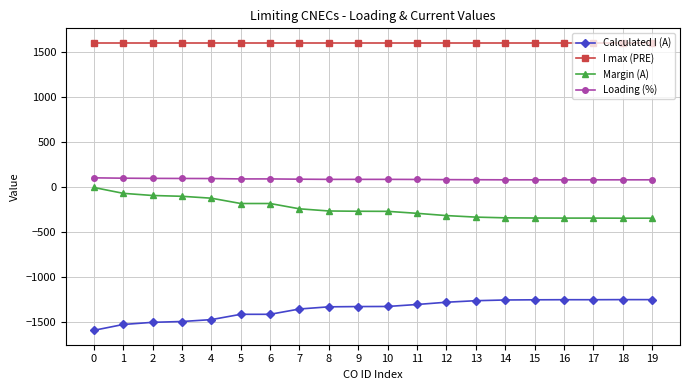

What is the sum of the Calculated I (A) values at 16 and 1?

-2781